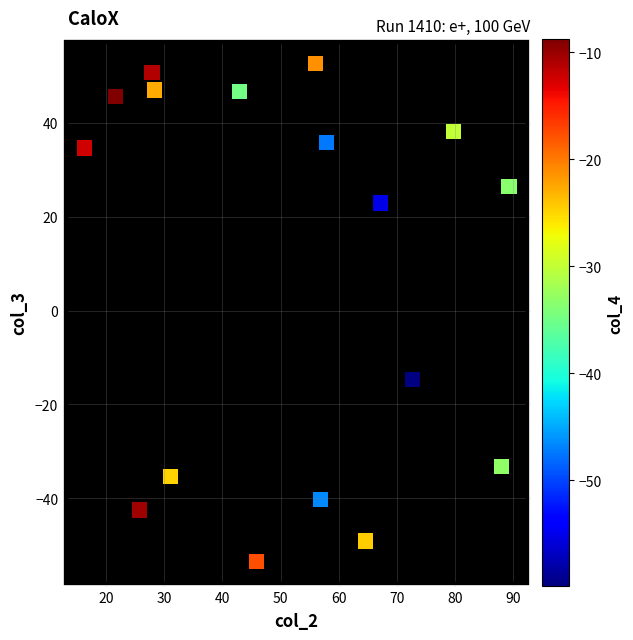

What Y value in the scatter plot is closest to 0?

-14.7